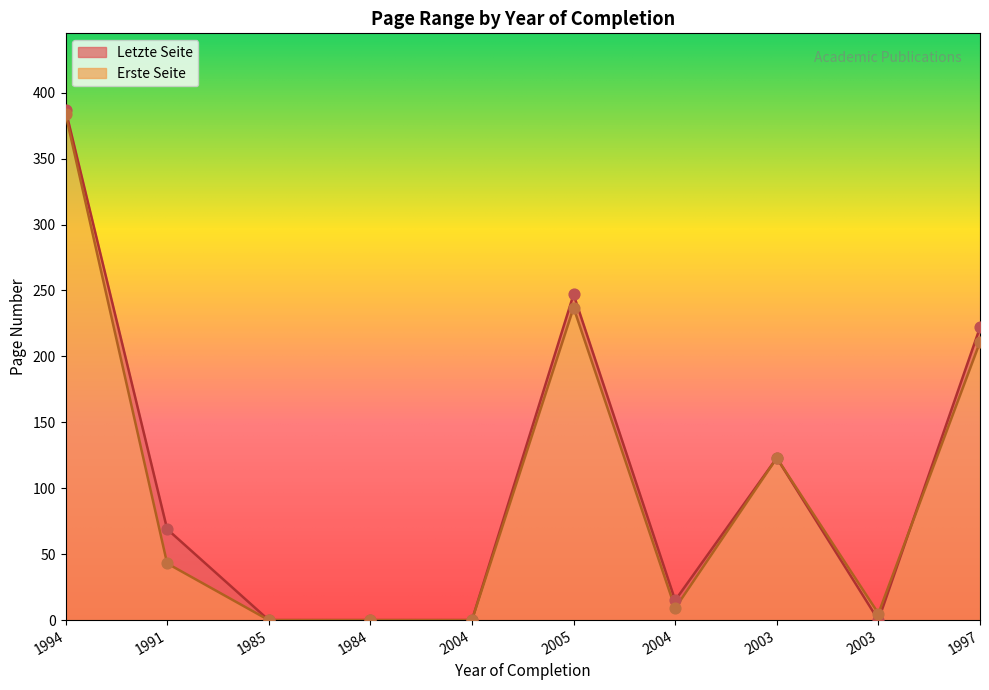

Is the value of Letzte Seite at 2003 greater than the value of Erste Seite at 2003?

No